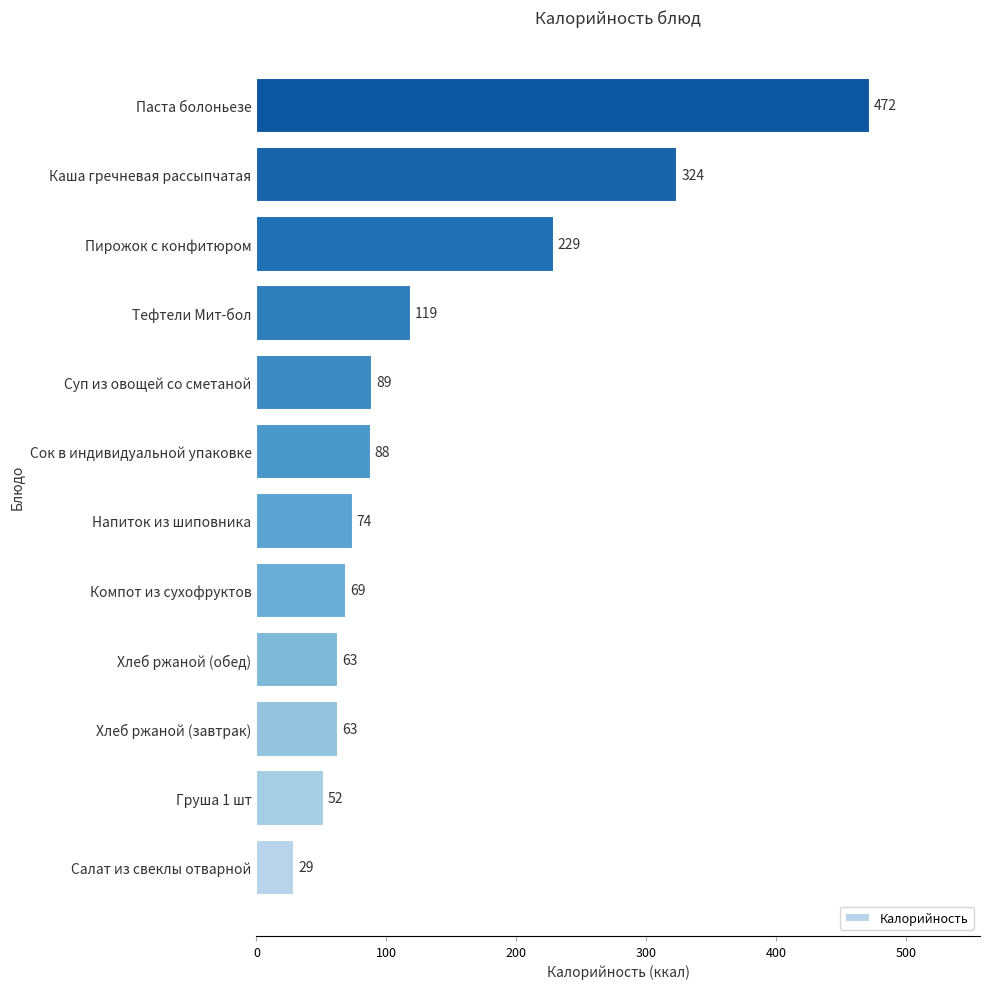

What is the greatest value displayed?

472